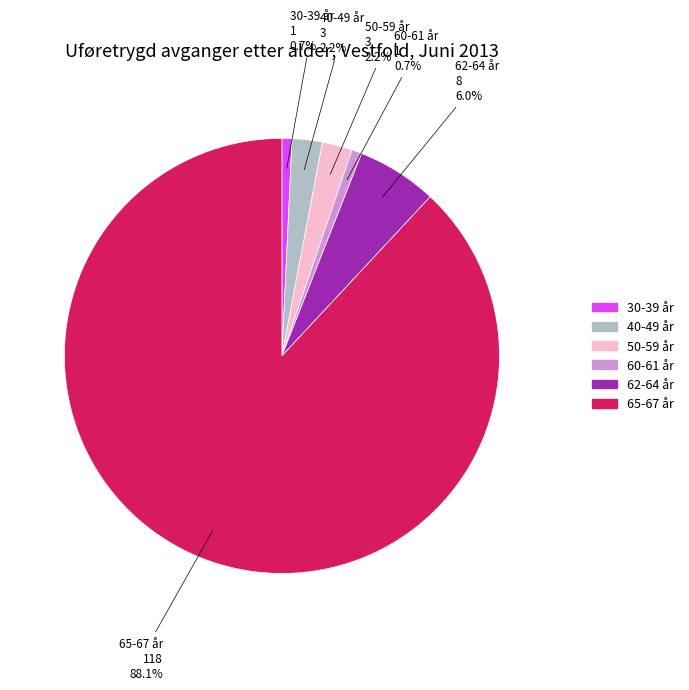

Does any single category account for the majority?

Yes